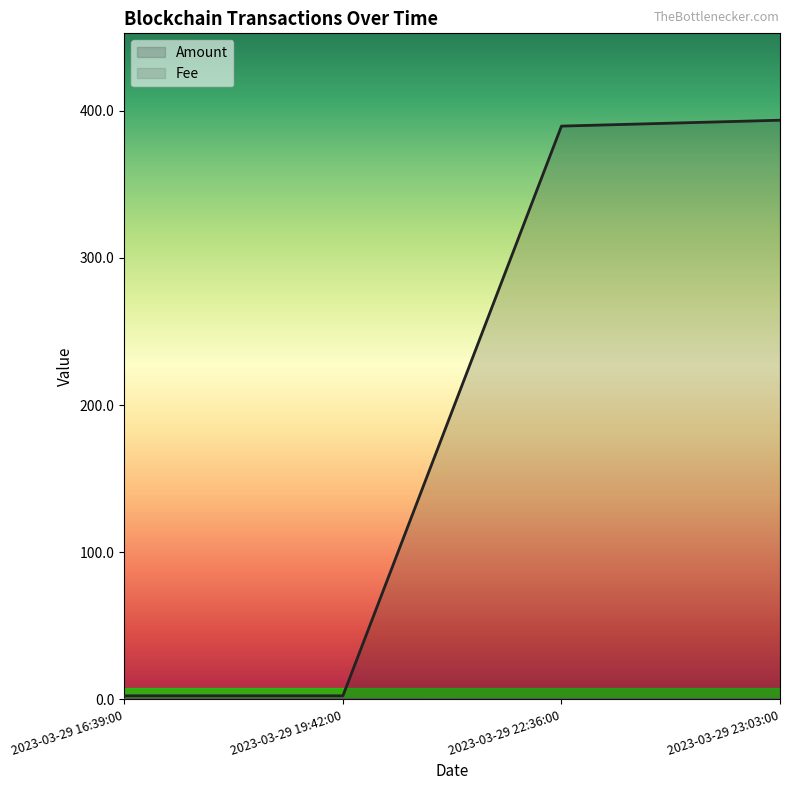

The Fee series shows 0.1 at 2023-03-29 19:42:00. True or false?

True